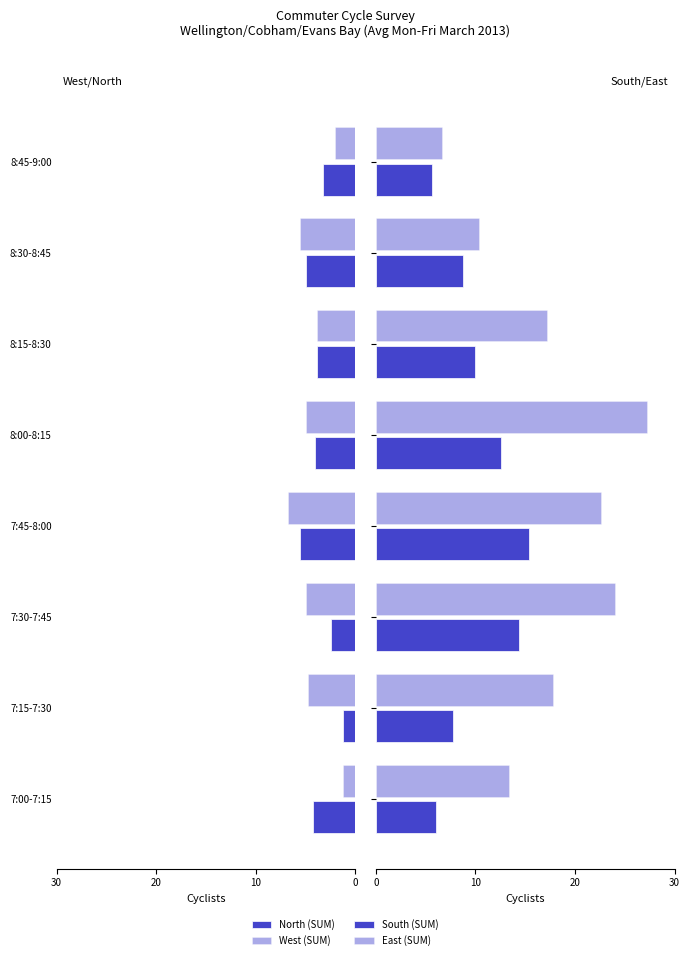

What are all the series names shown in the legend?

North (SUM), West (SUM), South (SUM), East (SUM)